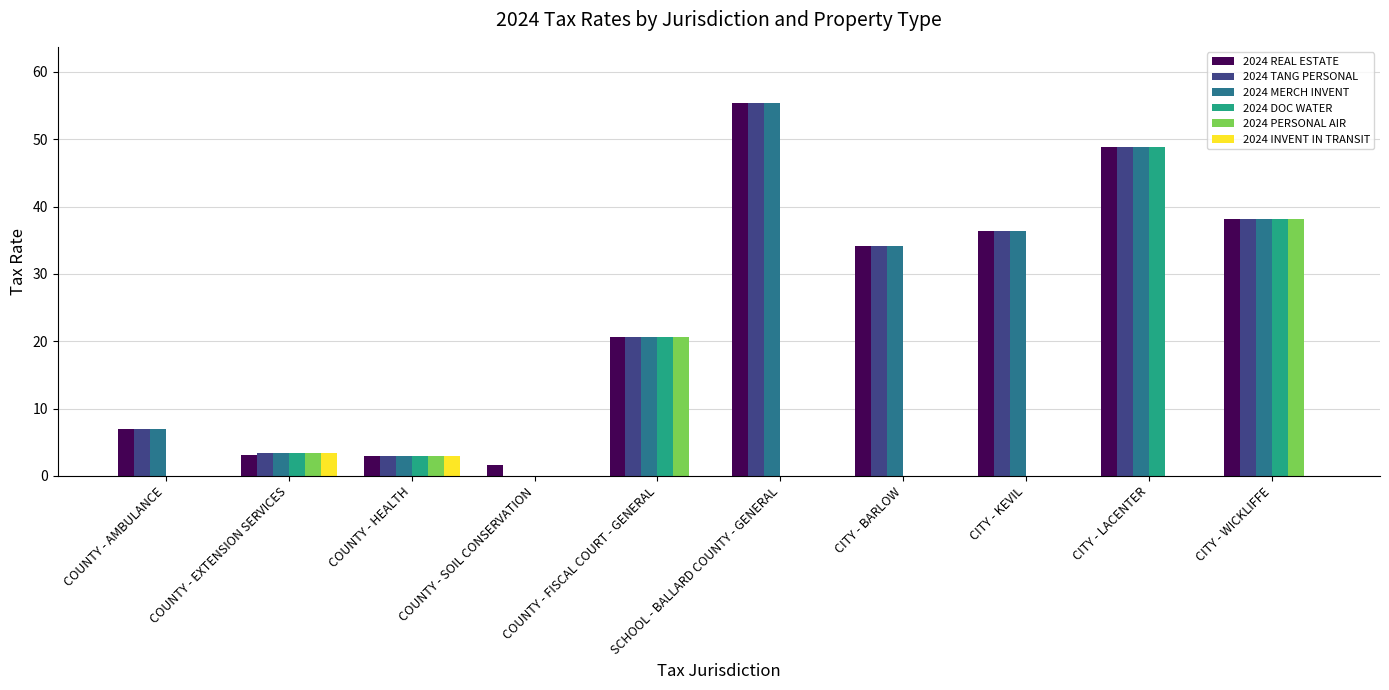

Between COUNTY - EXTENSION SERVICES and CITY - WICKLIFFE, which series saw the biggest shift?

2024 REAL ESTATE